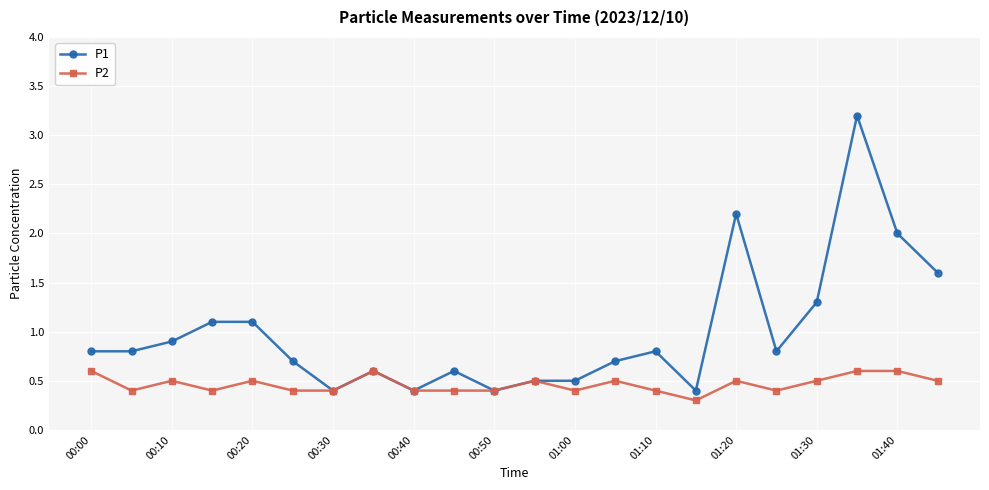

List the series in order of their overall mean, lowest first.

P2, P1